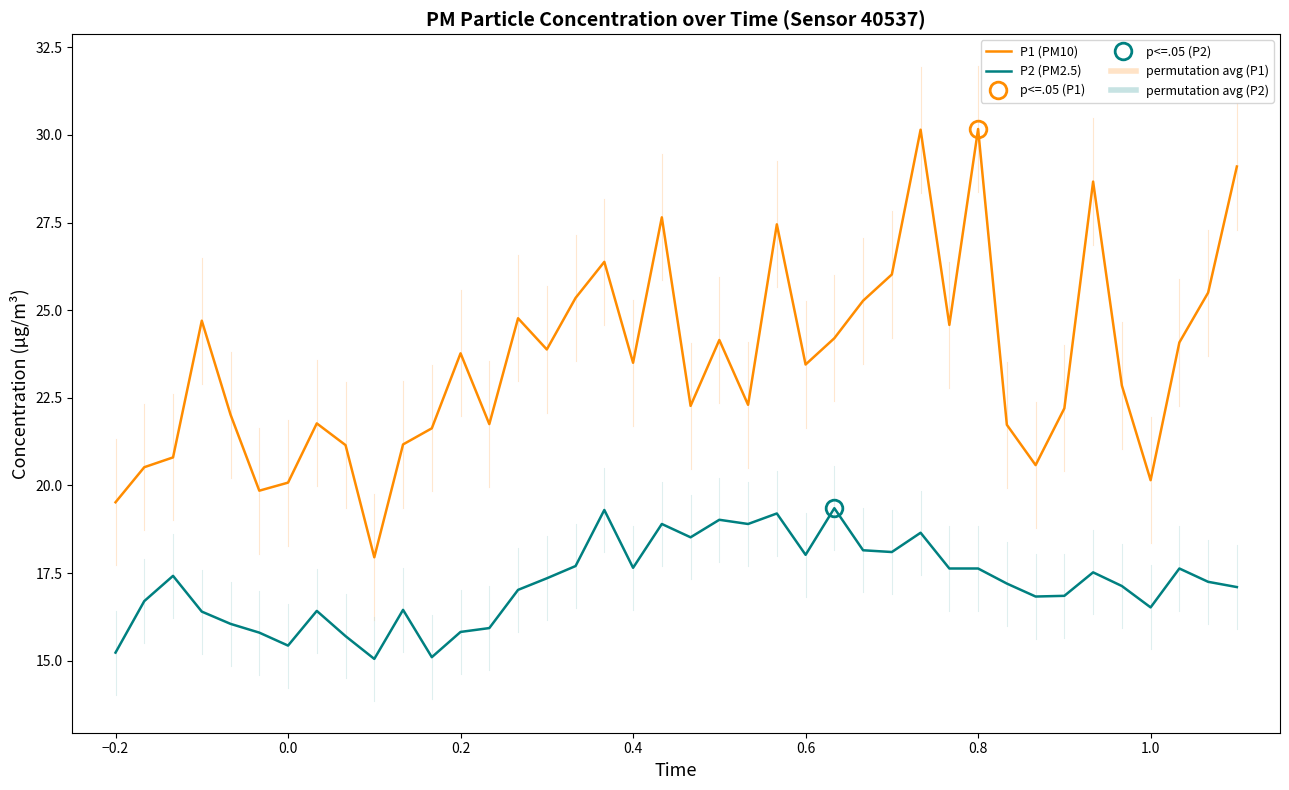

True or false: P1 (PM10) and P2 (PM2.5) intersect in this chart.

False